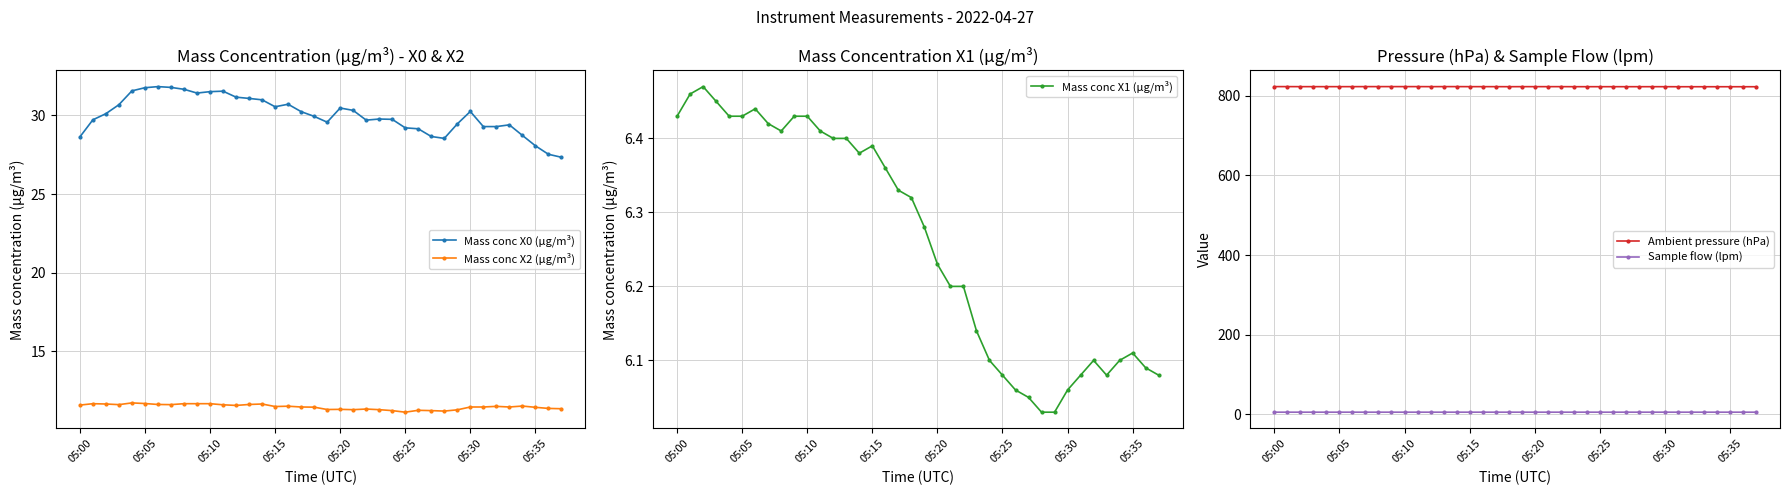

What position from the left is 21?

22